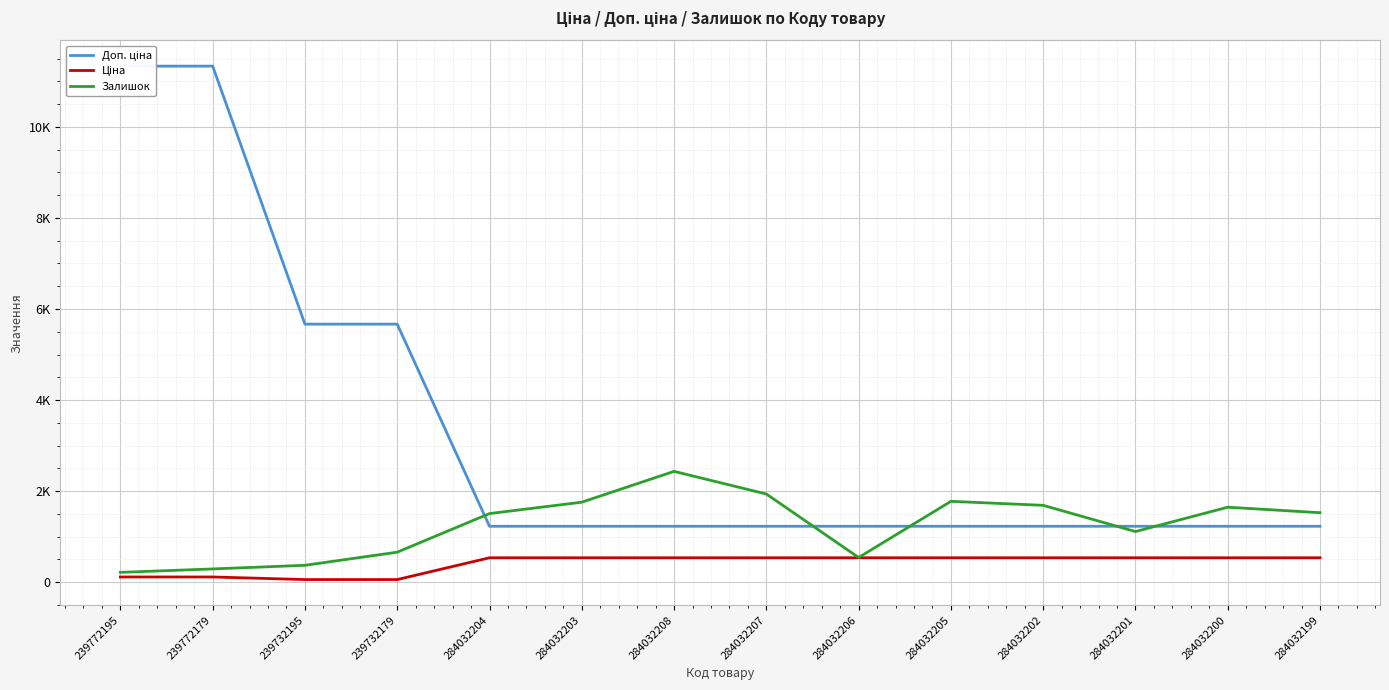

The Ціна series shows 535.4 at 284032202. True or false?

True